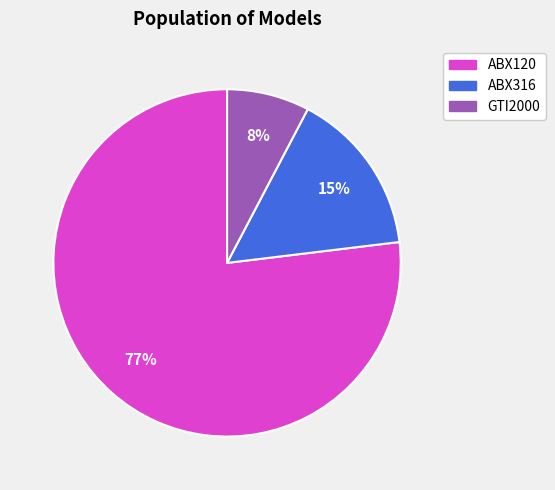

Which category accounts for the majority?

ABX120